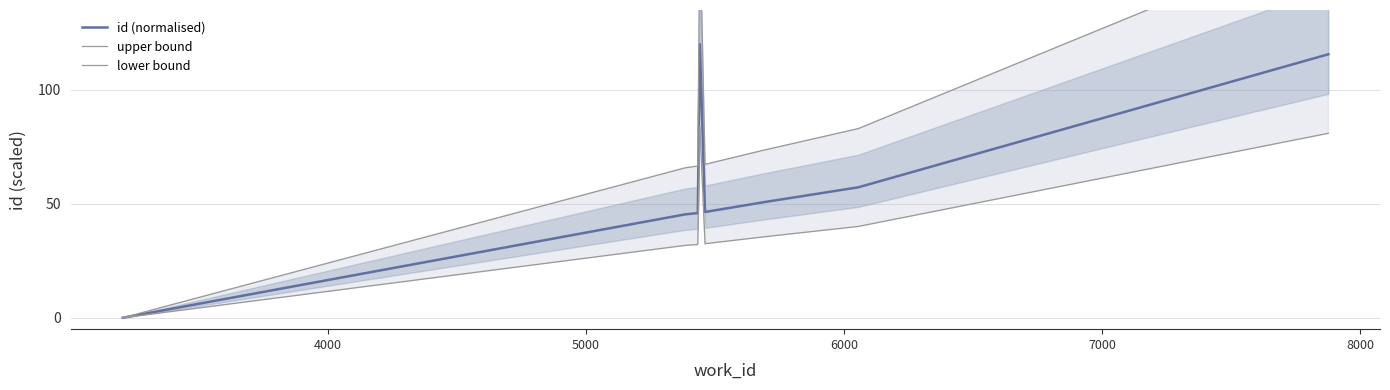

What are all the series names shown in the legend?

id (normalised), upper bound, lower bound